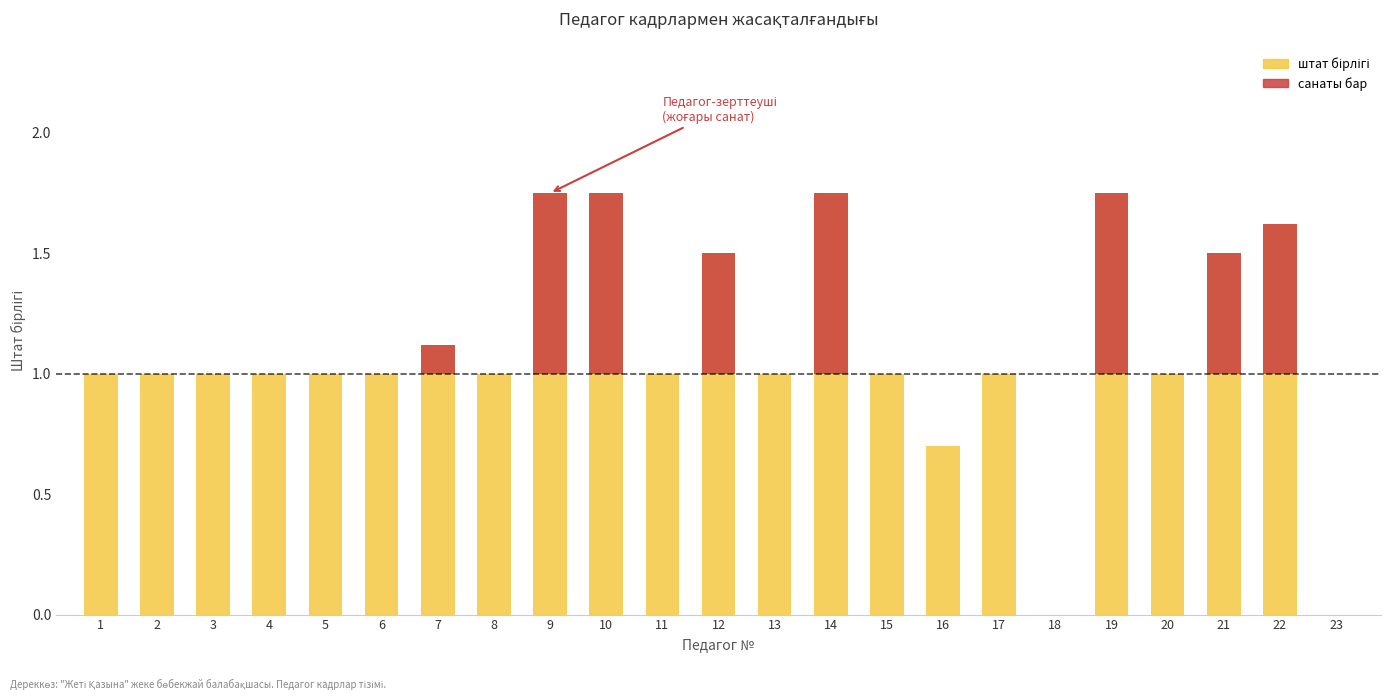

At which label is санатсыз/санат closest to 0?

1